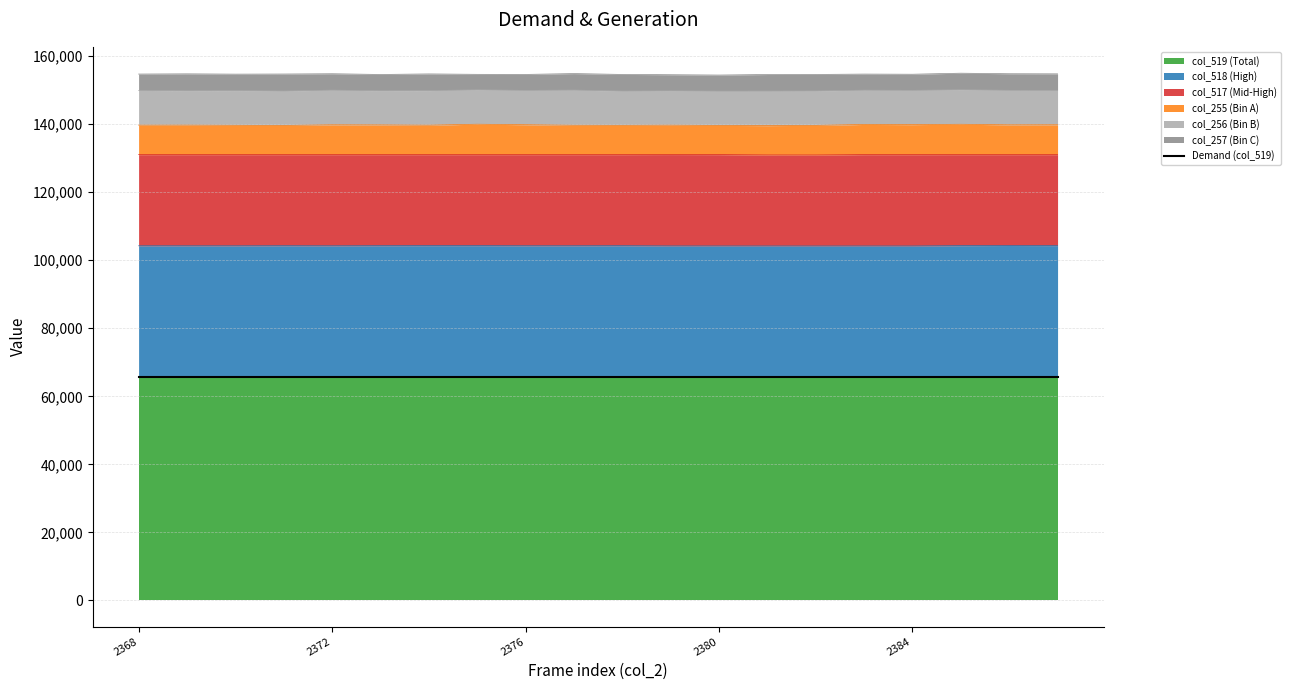

What is the average value of the col_519 series?

65535